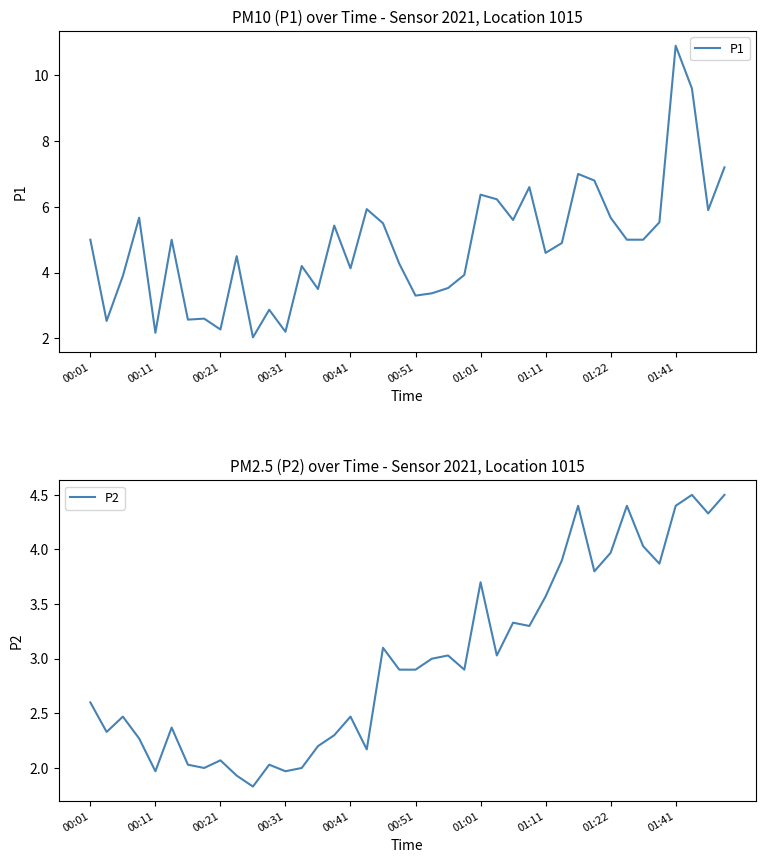

The P1 series shows 5.0 at 00:01. True or false?

True